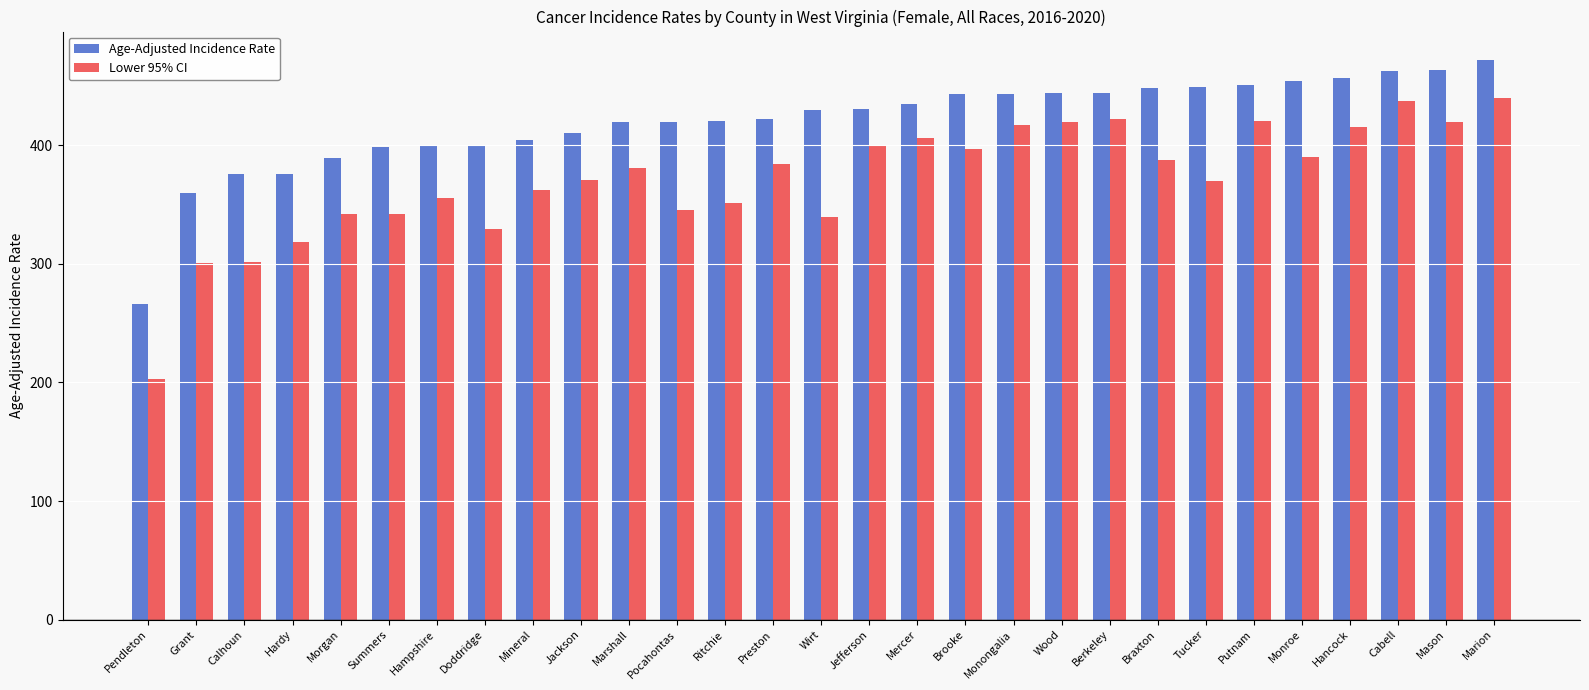

What is the sum of the Lower 95% CI values at Jefferson and Ritchie?

751.5